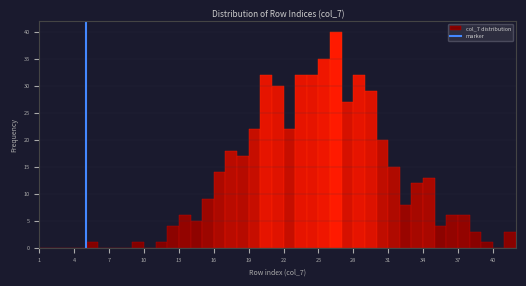

Around what value on the x-axis is the tallest bar? Give the approximate position of its centre, as read against the axis.

26.5